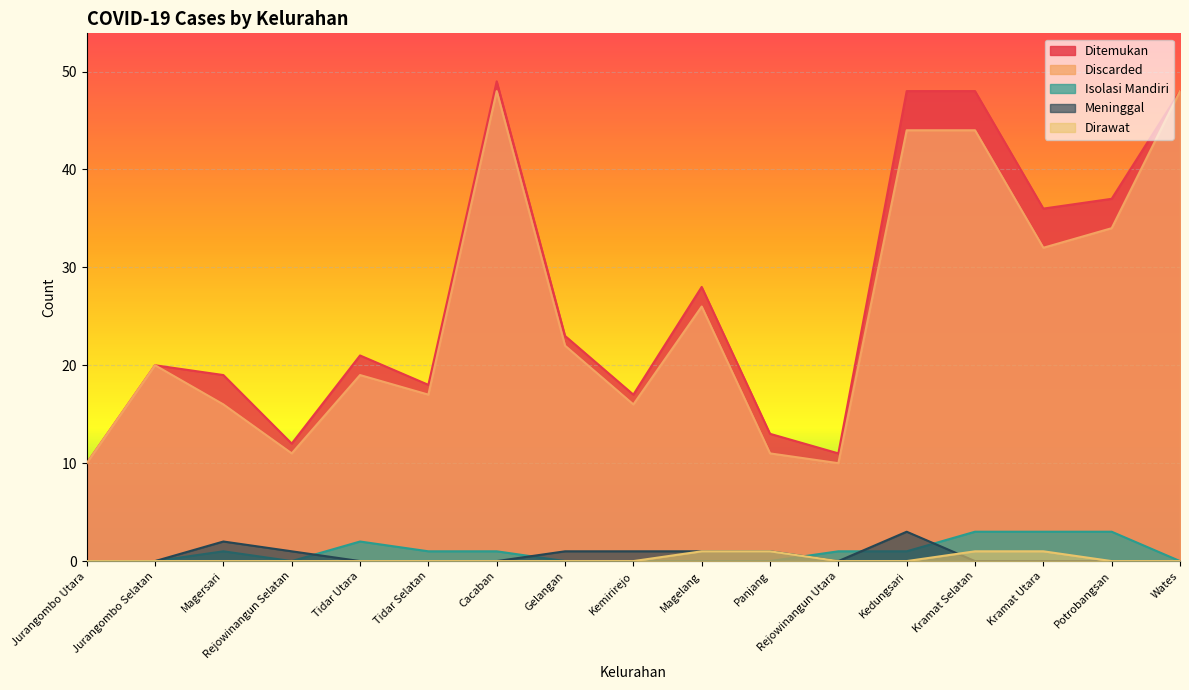

True or false: Isolasi Mandiri has more than 0 interior local peaks.

True